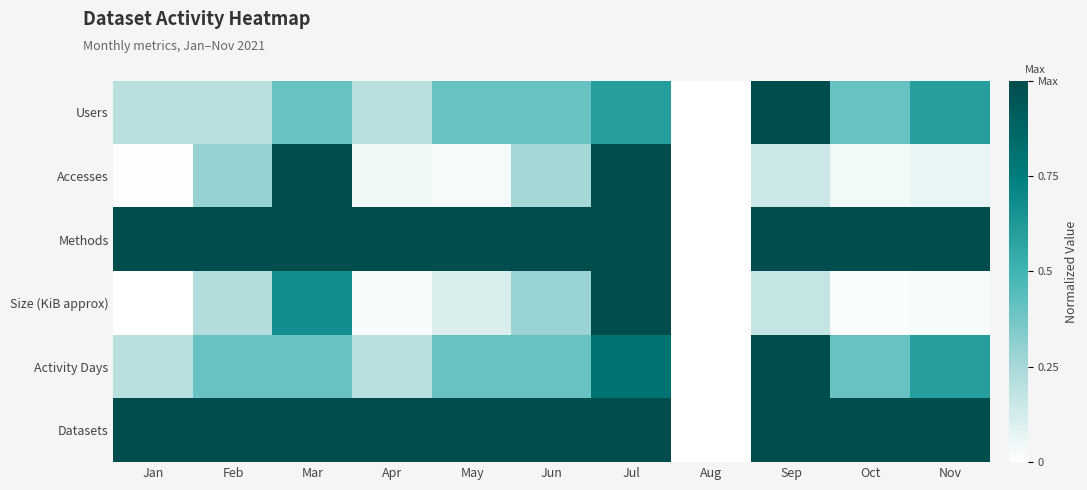

Which series has the largest total across all categories?

Methods